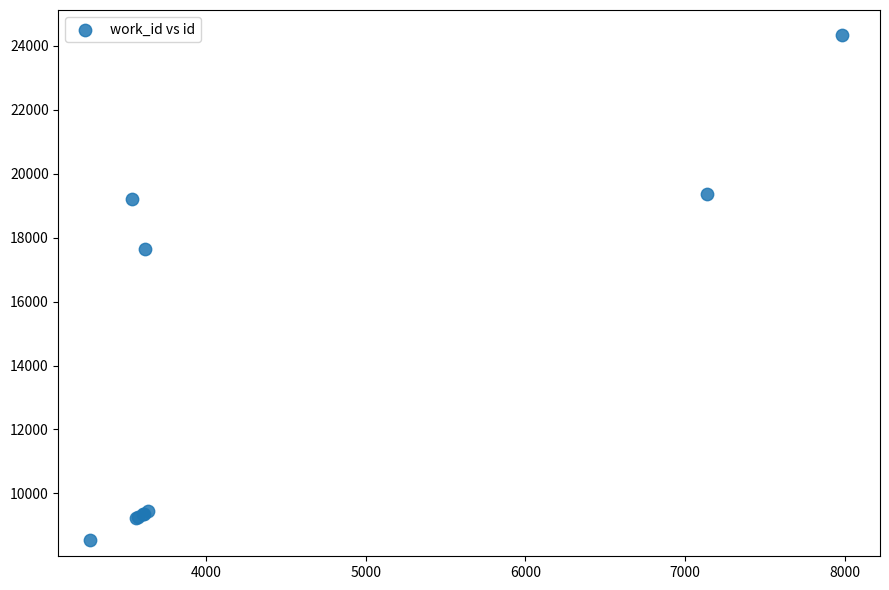

What Y value in the scatter plot is closest to 16430?

17638